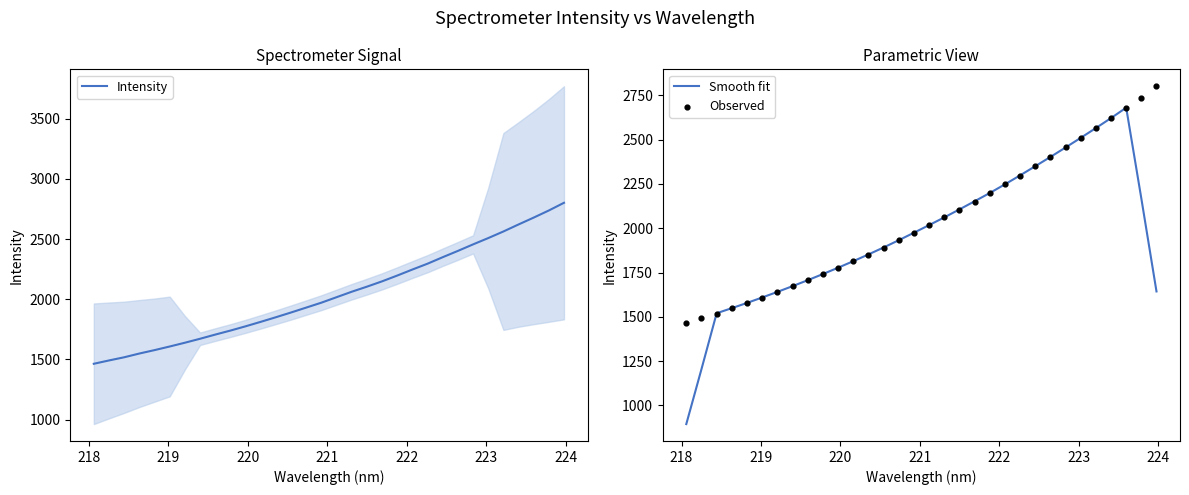

Which series contains the highest Y value?

Intensity